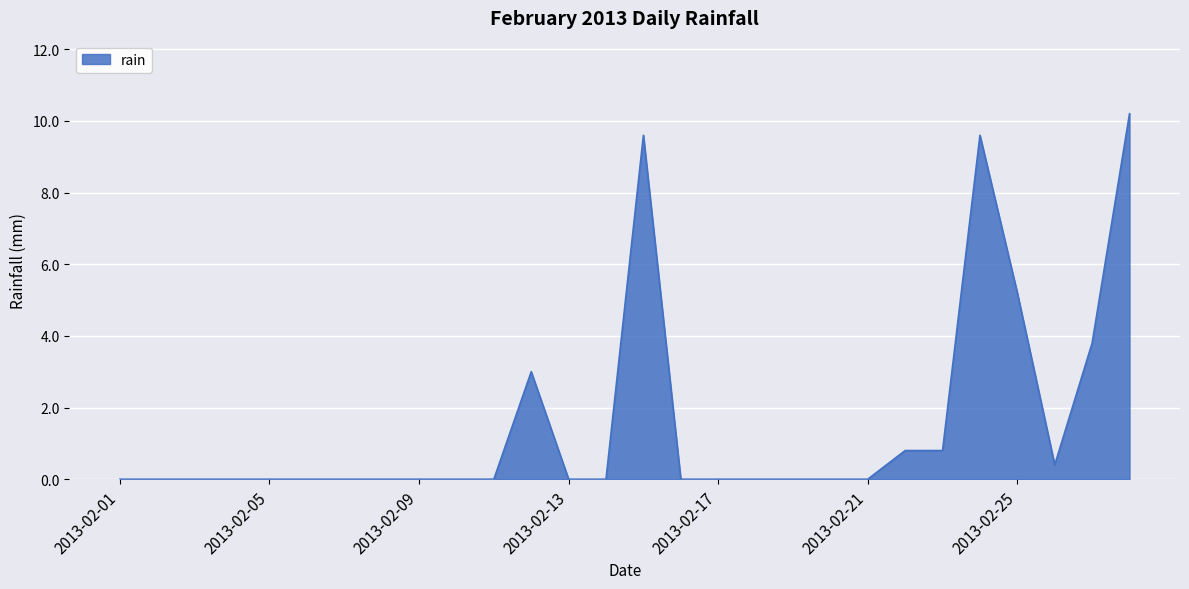

Reading left to right, list all the values displayed in this chart.

0.0	0.0	0.0	0.0	0.0	0.0	0.0	0.0	0.0	0.0	0.0	3.0	0.0	0.0	9.6	0.0	0.0	0.0	0.0	0.0	0.0	0.8	0.8	9.6	5.2	0.4	3.8	10.2